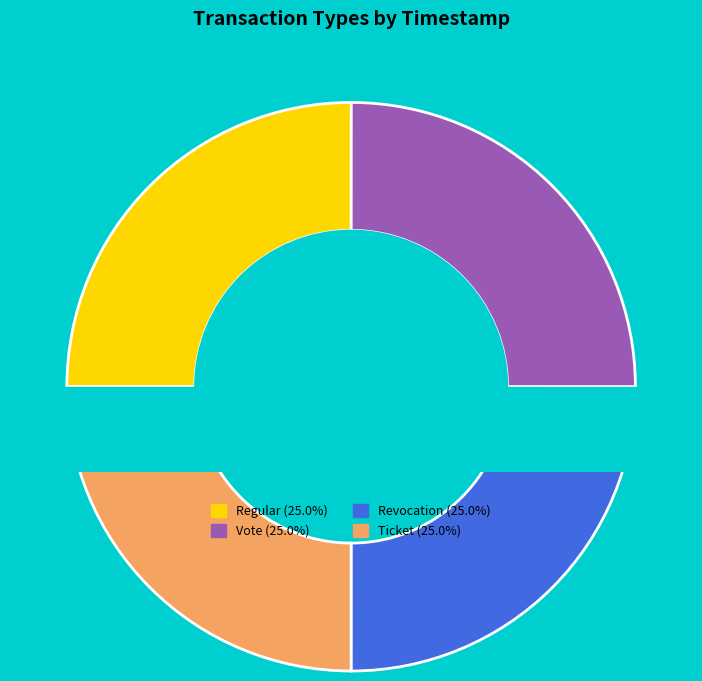

Does Ticket represent more than half of the total?

No